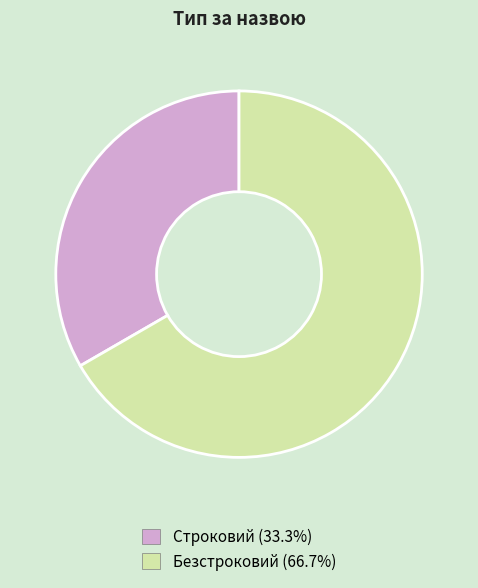

Rank the categories by value from lowest to highest.

Строковий, Безстроковий